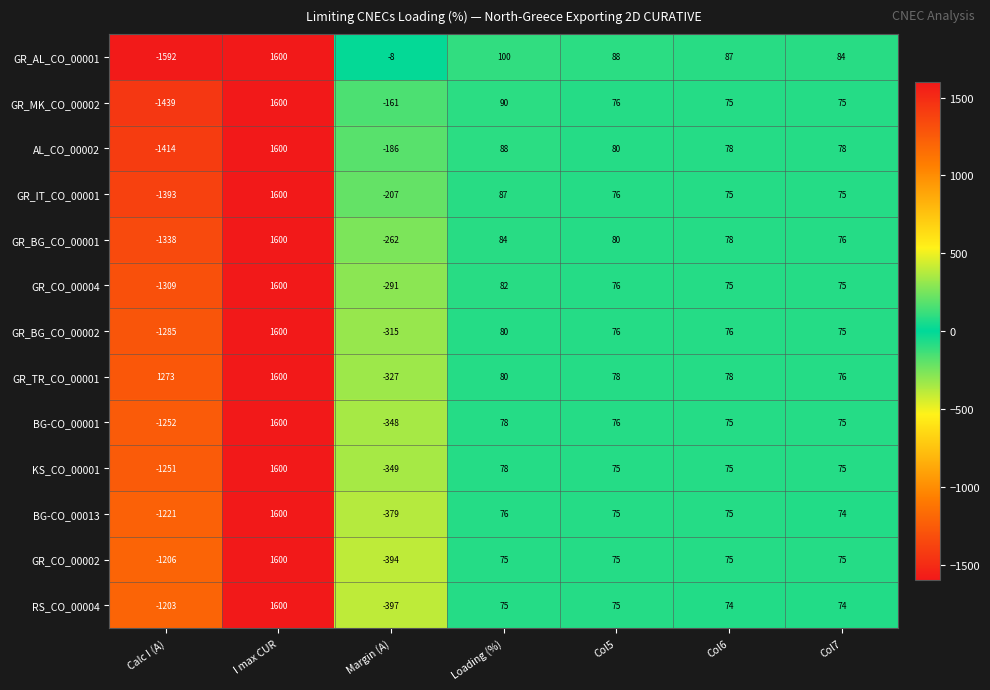

Count the number of categories in the chart.

7